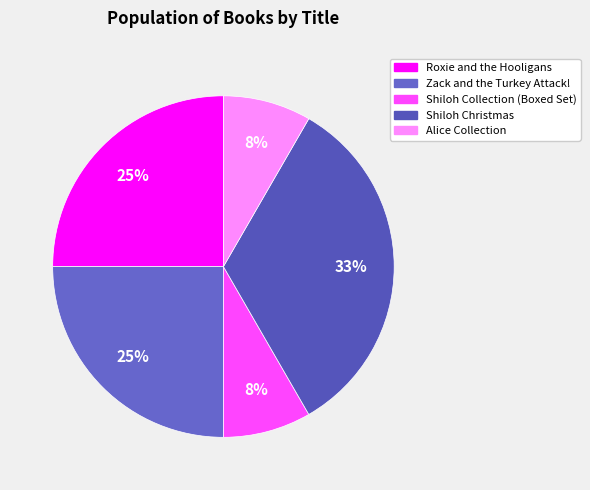

True or false: Alice Collection accounts for 8% of the total.

True